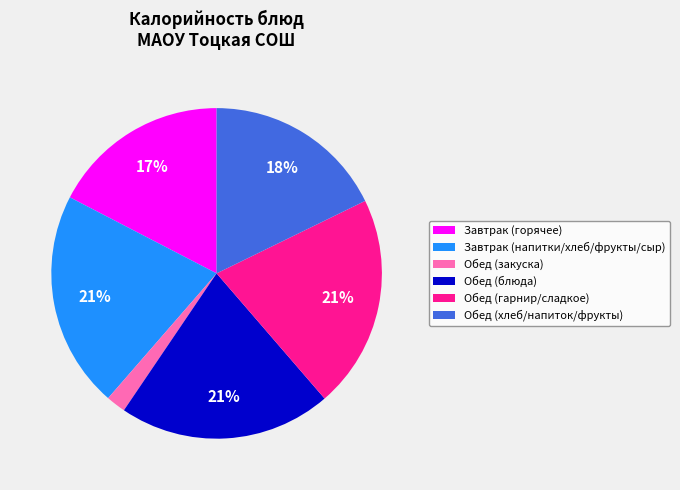

Do Завтрак (горячее) and Завтрак (напитки/хлеб/фрукты/сыр) together represent more than half of the pie?

No